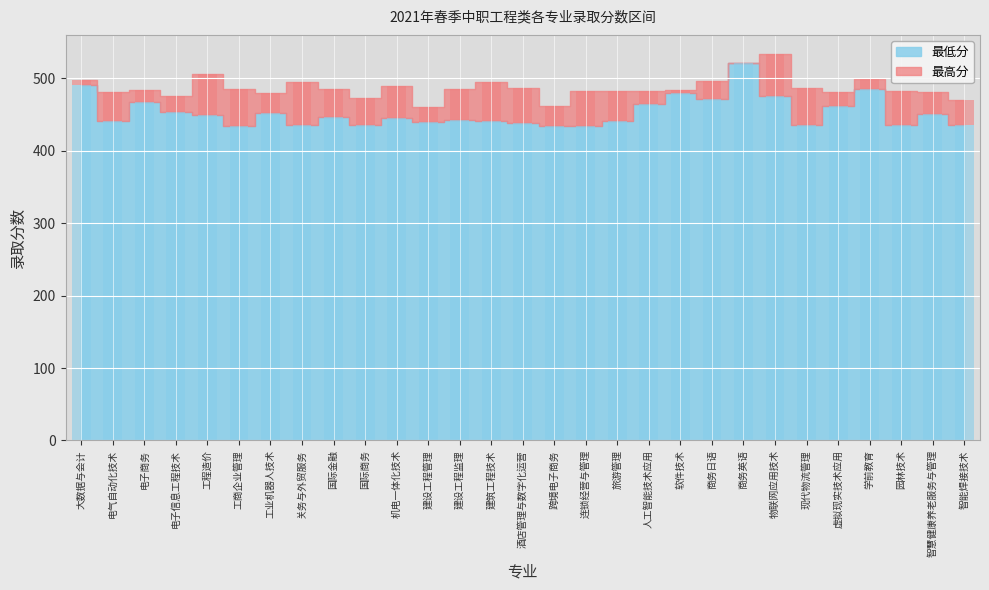

The chart shows a value of 434 at 工商企业管理. True or false?

True